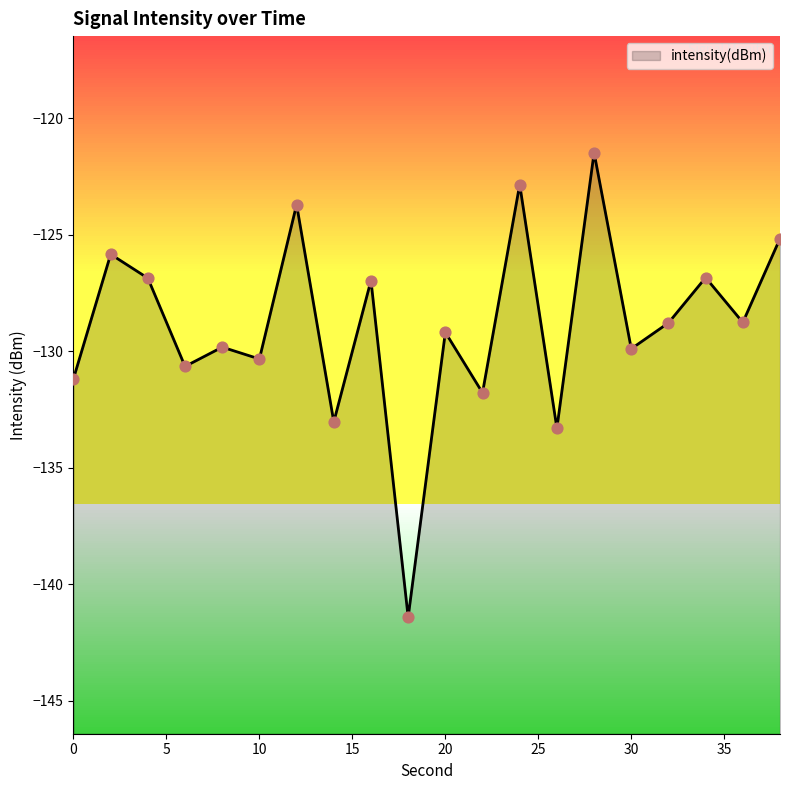

Which has a higher value, 22 or 14?

22